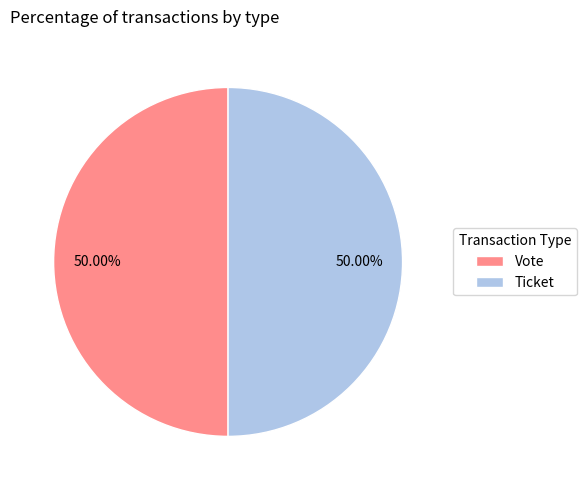

Do Vote and Ticket together represent more than half of the pie?

Yes